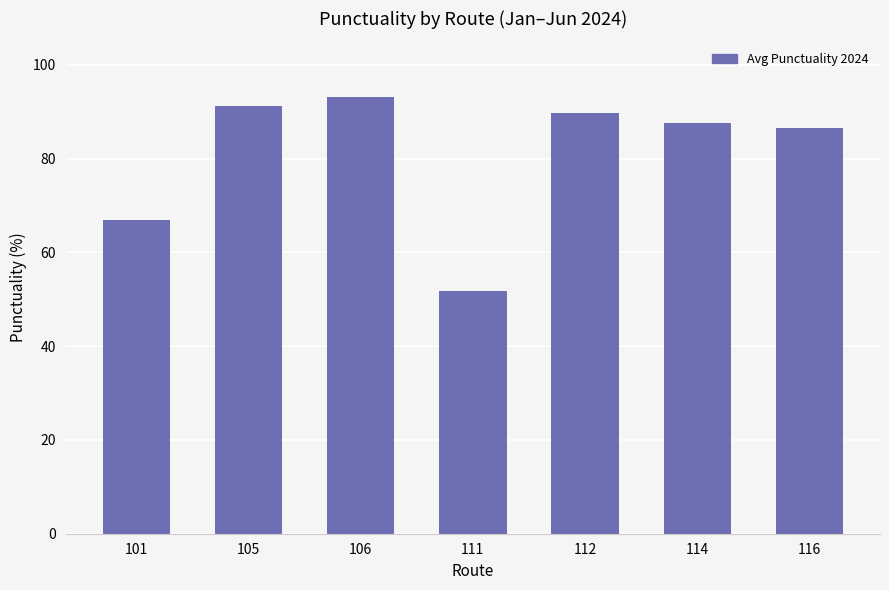

Is it true that the value at 101 is 17.5?

False